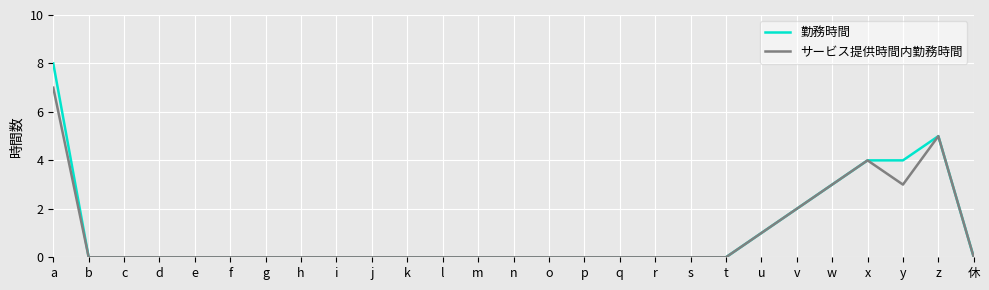

What are all the series names shown in the legend?

勤務時間, サービス提供時間内勤務時間